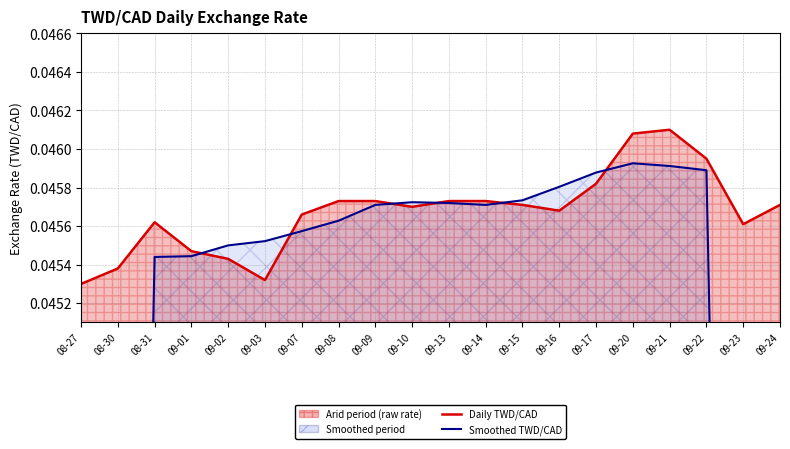

How many series are shown in this chart?

2